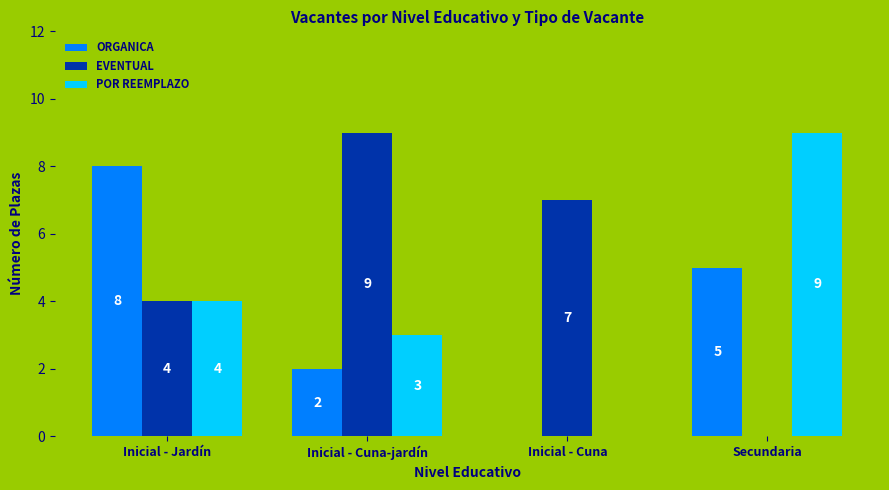

The EVENTUAL series shows 9 at Inicial - Cuna-jardín. True or false?

True